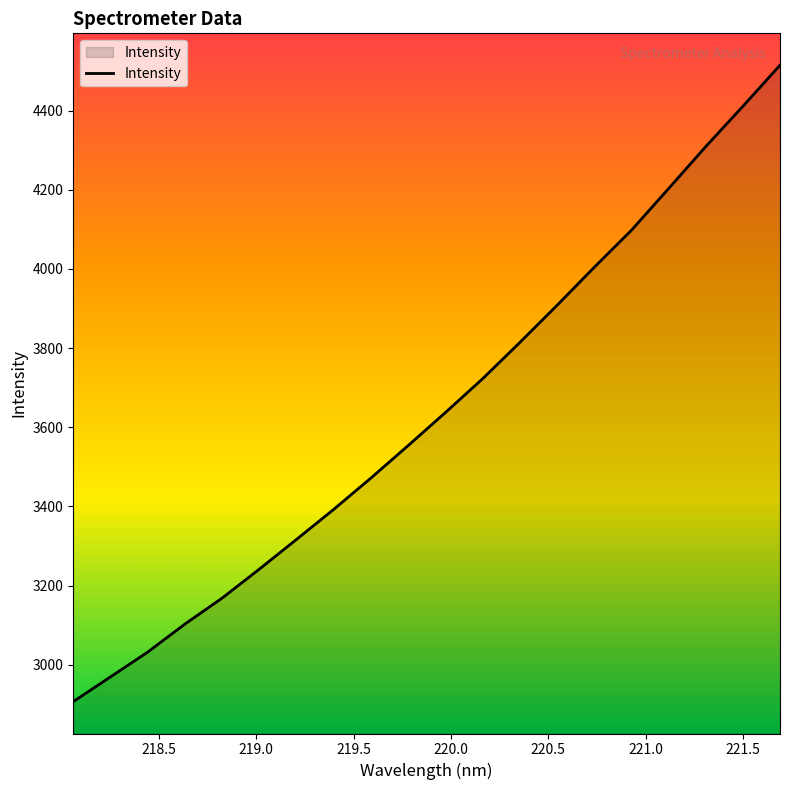

True or false: the data has more than 0 interior local peaks.

False